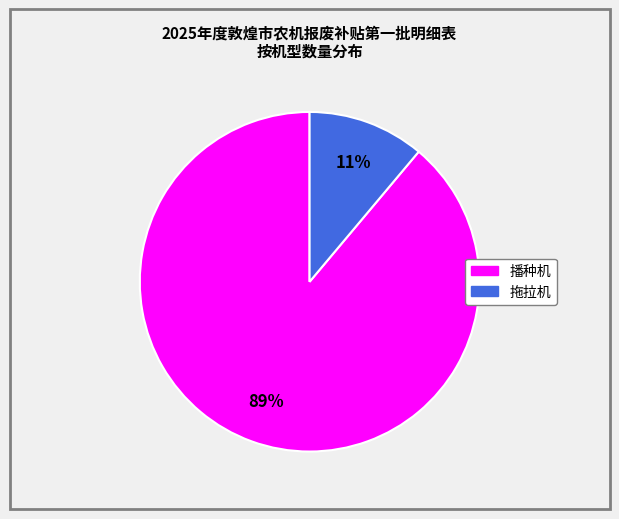

What percentage is the 拖拉机 slice, to the nearest percent?

11%